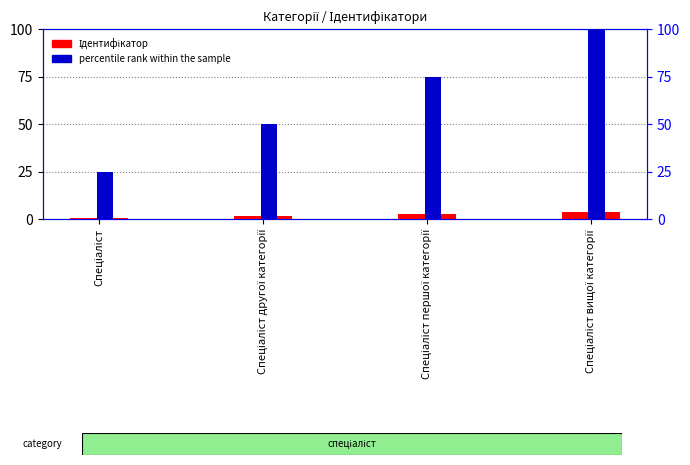

Between Спеціаліст and Спеціаліст вищої категорії, which series saw the biggest shift?

percentile rank within the sample